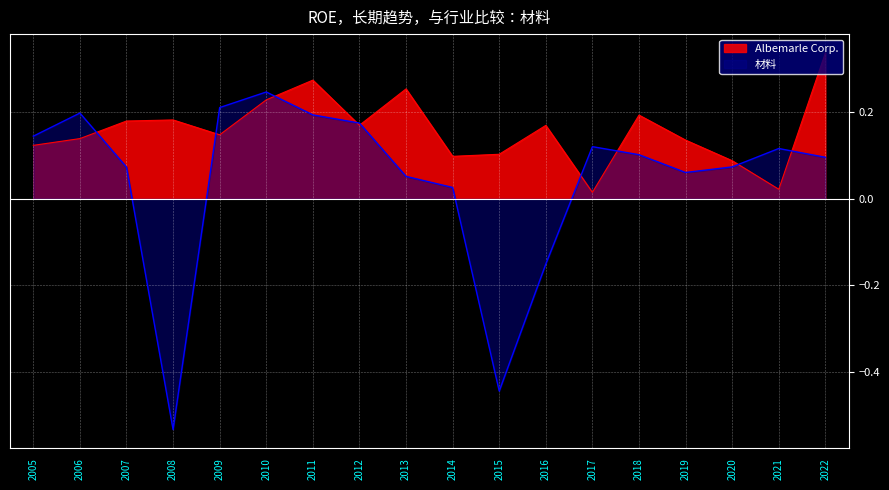

What is the difference between the maximum and minimum values in the 材料 series?

0.8